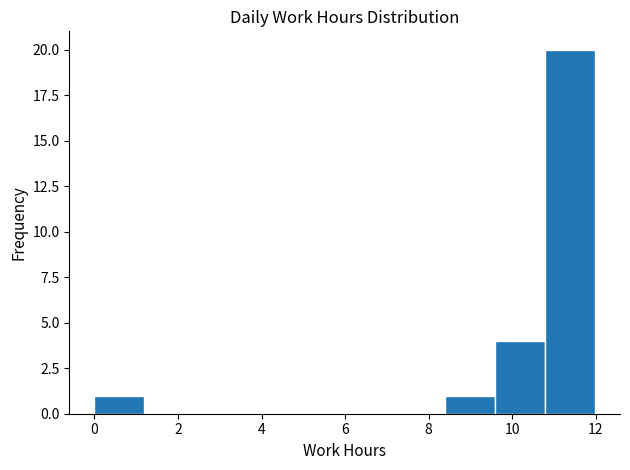

How tall is the bar that spans 9.6 to 10.8 on the x-axis? Neither the bar edges nor the heights are printed on the chart, so give them approximately, as read against the axes.

4